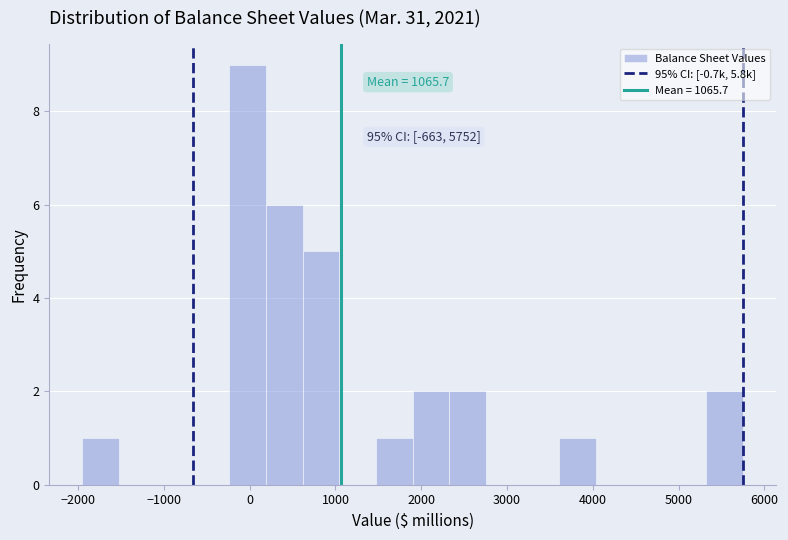

Which range on the x-axis has the tallest bar?

-200 to 200